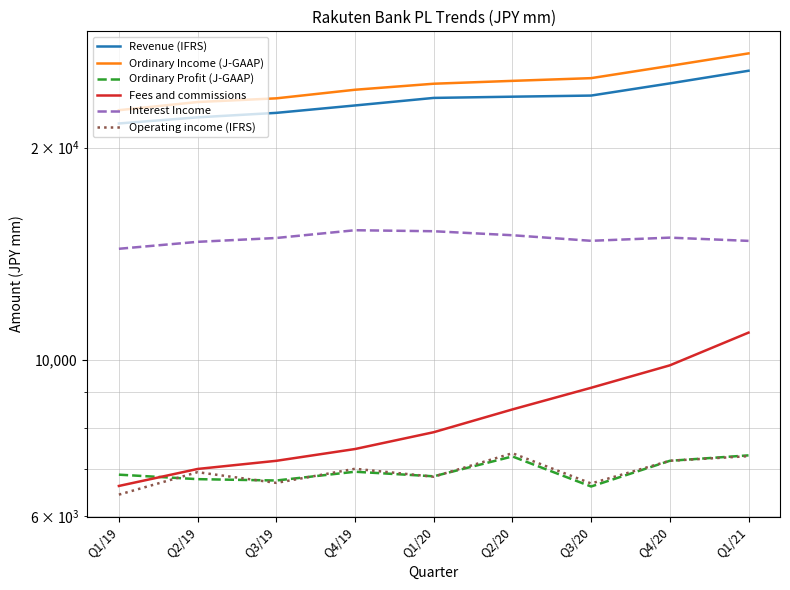

Which series has the largest total across all categories?

Ordinary Income (J-GAAP)